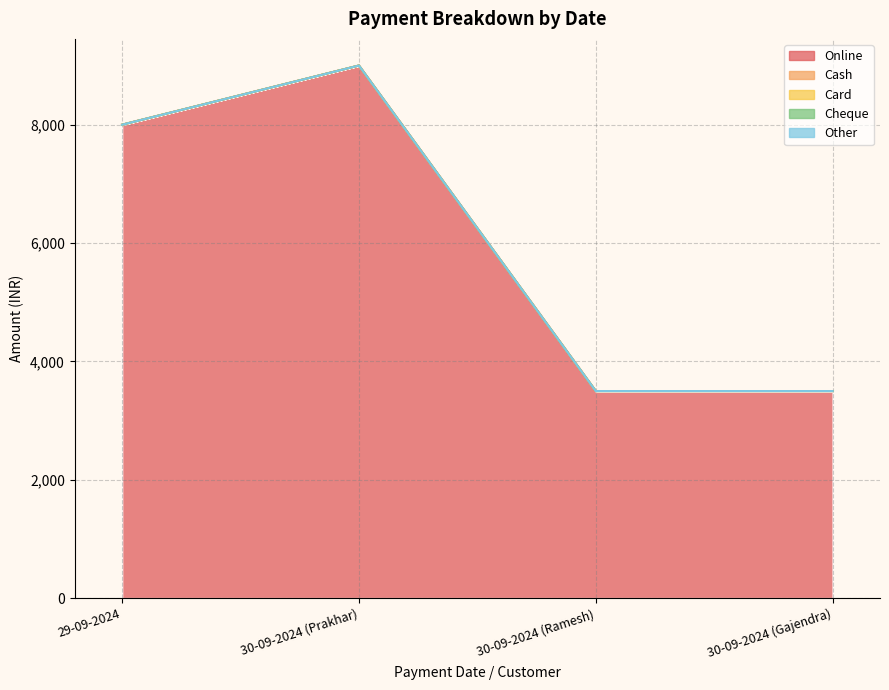

What is the label of the 1st point from the left?

29-09-2024